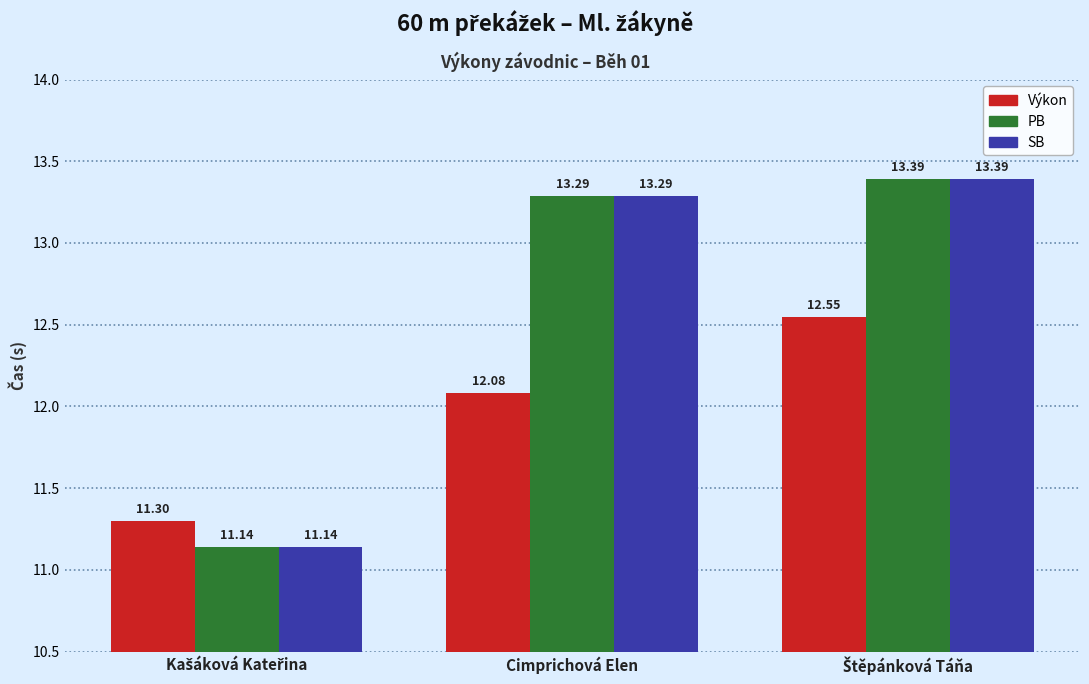

The value of Výkon at Cimprichová Elen is 12.1. True or false?

True